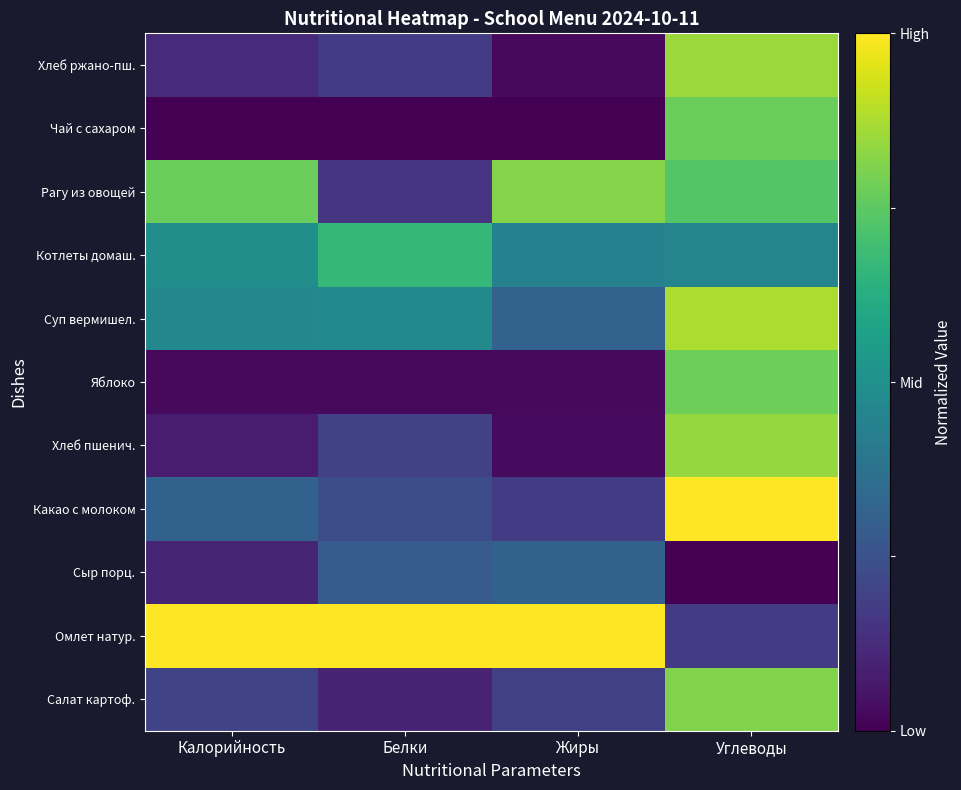

Reading left to right, list all the values displayed in this chart.

Салат картоф.: Калорийность=0.2	Белки=0.1	Жиры=0.2	Углеводы=0.8
Омлет натур.: Калорийность=1.0	Белки=1.0	Жиры=1.0	Углеводы=0.2
Сыр порц.: Калорийность=0.1	Белки=0.3	Жиры=0.3	Углеводы=0.0
Какао с молоком: Калорийность=0.3	Белки=0.2	Жиры=0.2	Углеводы=1.0
Хлеб пшенич.: Калорийность=0.1	Белки=0.2	Жиры=0.0	Углеводы=0.8
Яблоко: Калорийность=0.0	Белки=0.0	Жиры=0.0	Углеводы=0.8
Суп вермишел.: Калорийность=0.5	Белки=0.5	Жиры=0.3	Углеводы=0.9
Котлеты домаш.: Калорийность=0.5	Белки=0.7	Жиры=0.4	Углеводы=0.5
Рагу из овощей: Калорийность=0.8	Белки=0.2	Жиры=0.8	Углеводы=0.7
Чай с сахаром: Калорийность=0.0	Белки=0.0	Жиры=0.0	Углеводы=0.8
Хлеб ржано-пш.: Калорийность=0.1	Белки=0.2	Жиры=0.0	Углеводы=0.9